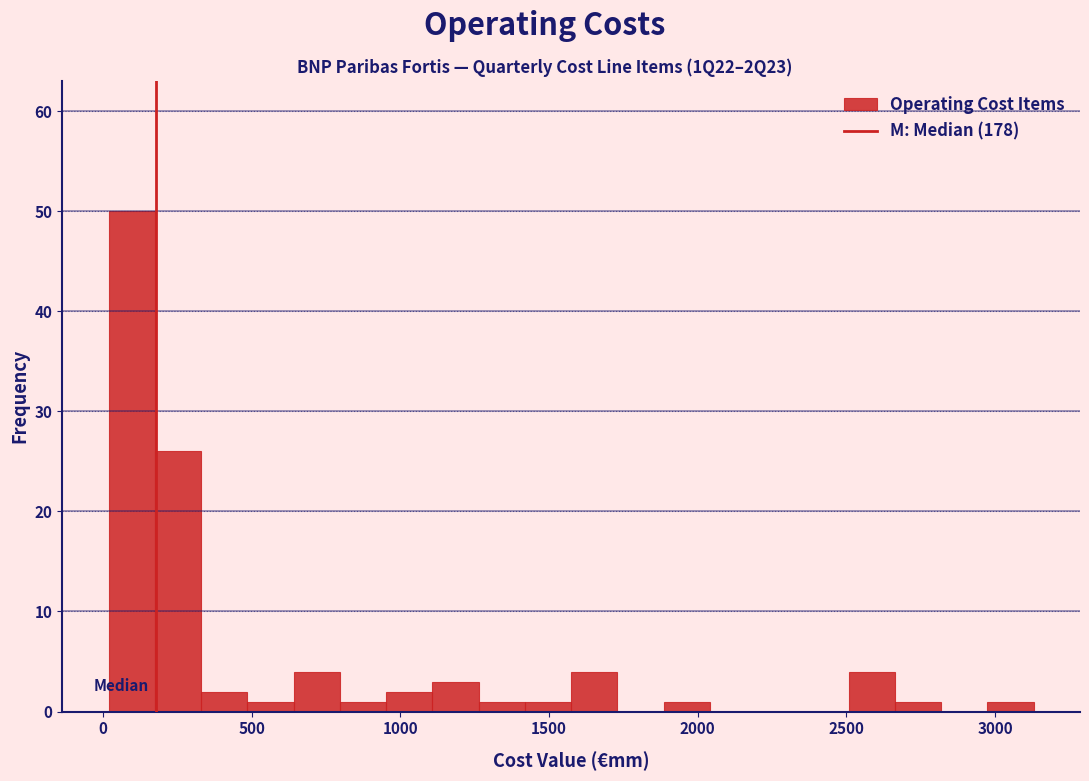

Around what value on the x-axis is the tallest bar? Give the approximate position of its centre, as read against the axis.

100